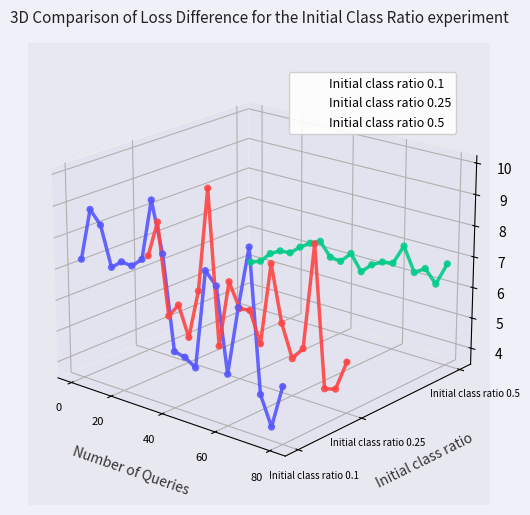

Which series contains the highest Y value?

Initial class ratio 0.25